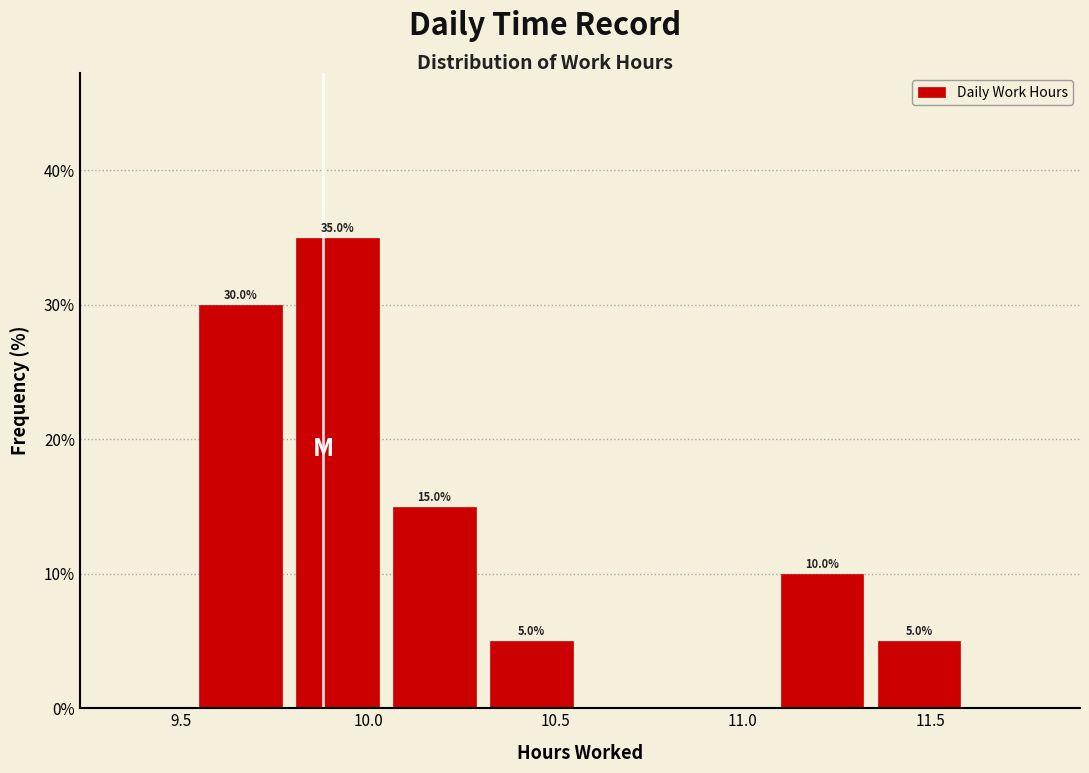

Over which range of the x-axis is the bar tallest?

9.80 to 10.05